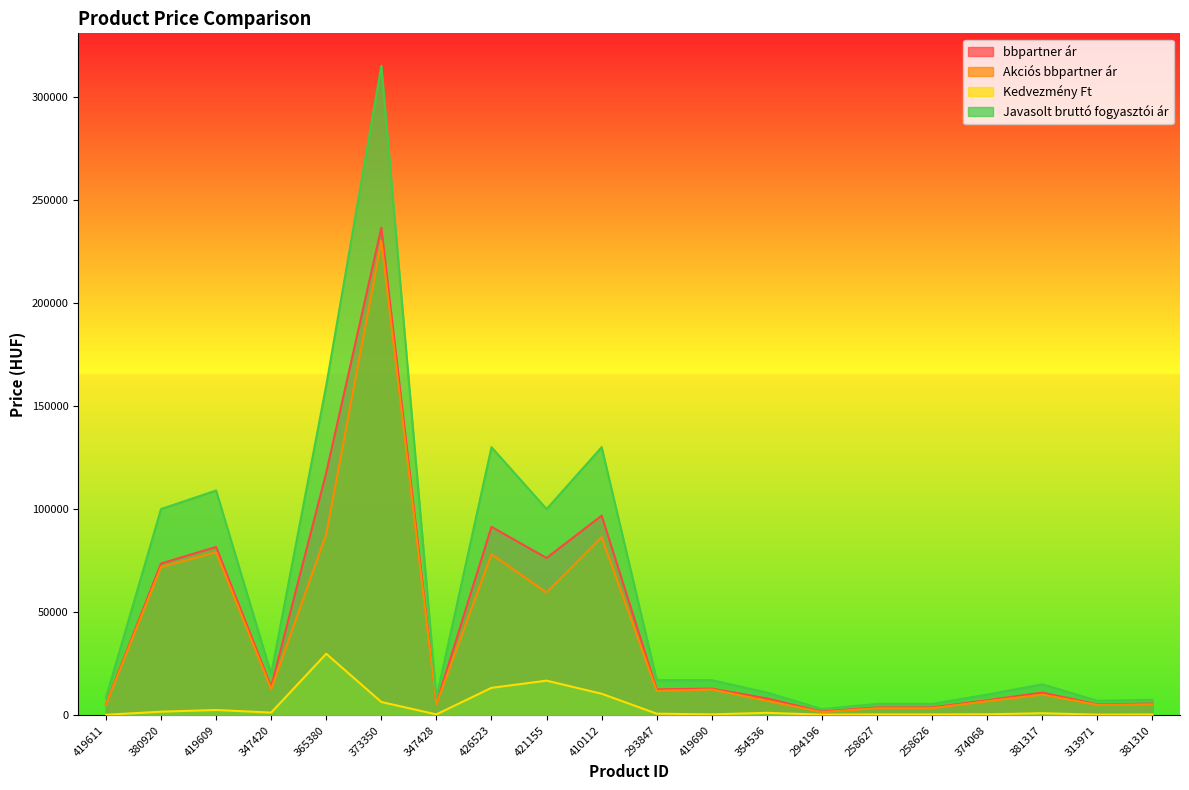

Is the value of bbpartner ár at 294196 greater than the value of Javasolt bruttó fogyasztói ár at 410112?

No